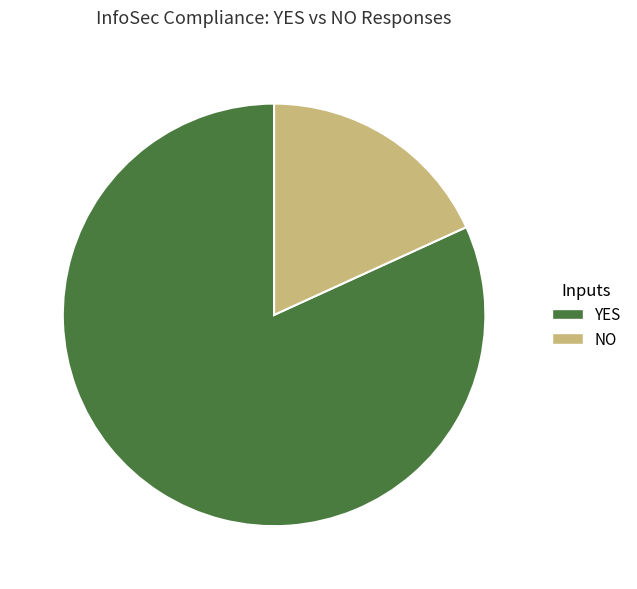

Is there any slice that represents more than half of the pie?

Yes